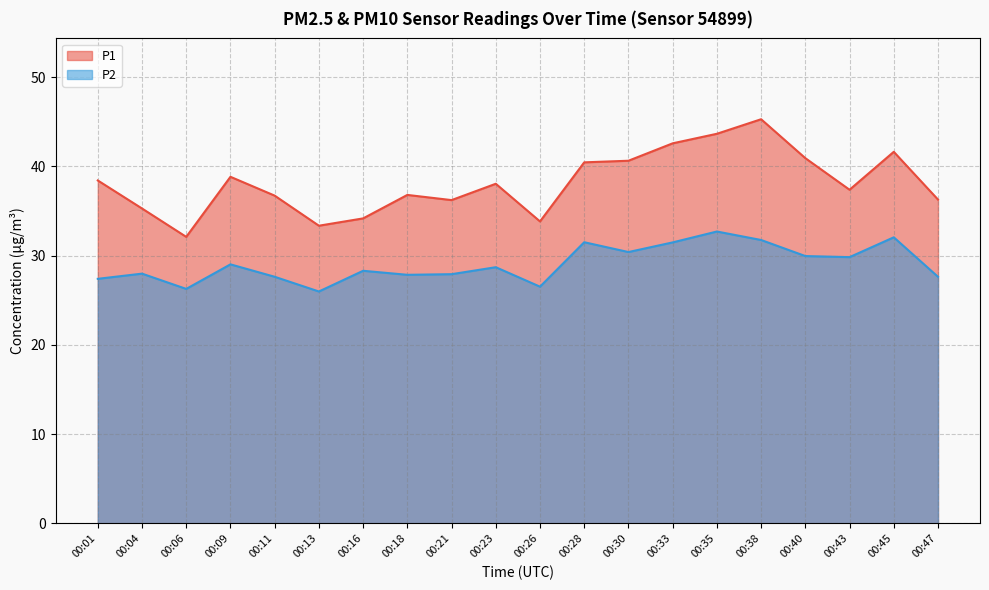

Where does the P1 series first go above 38?

00:01